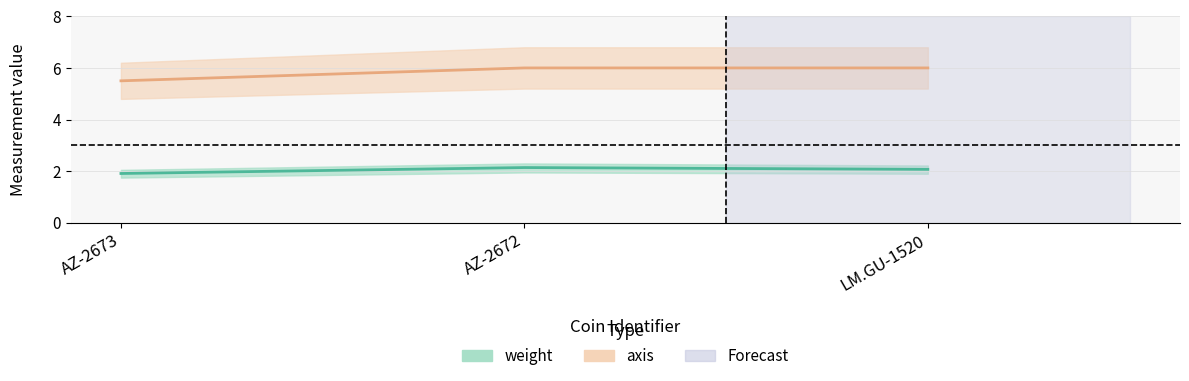

What is the greatest value displayed?

6.0